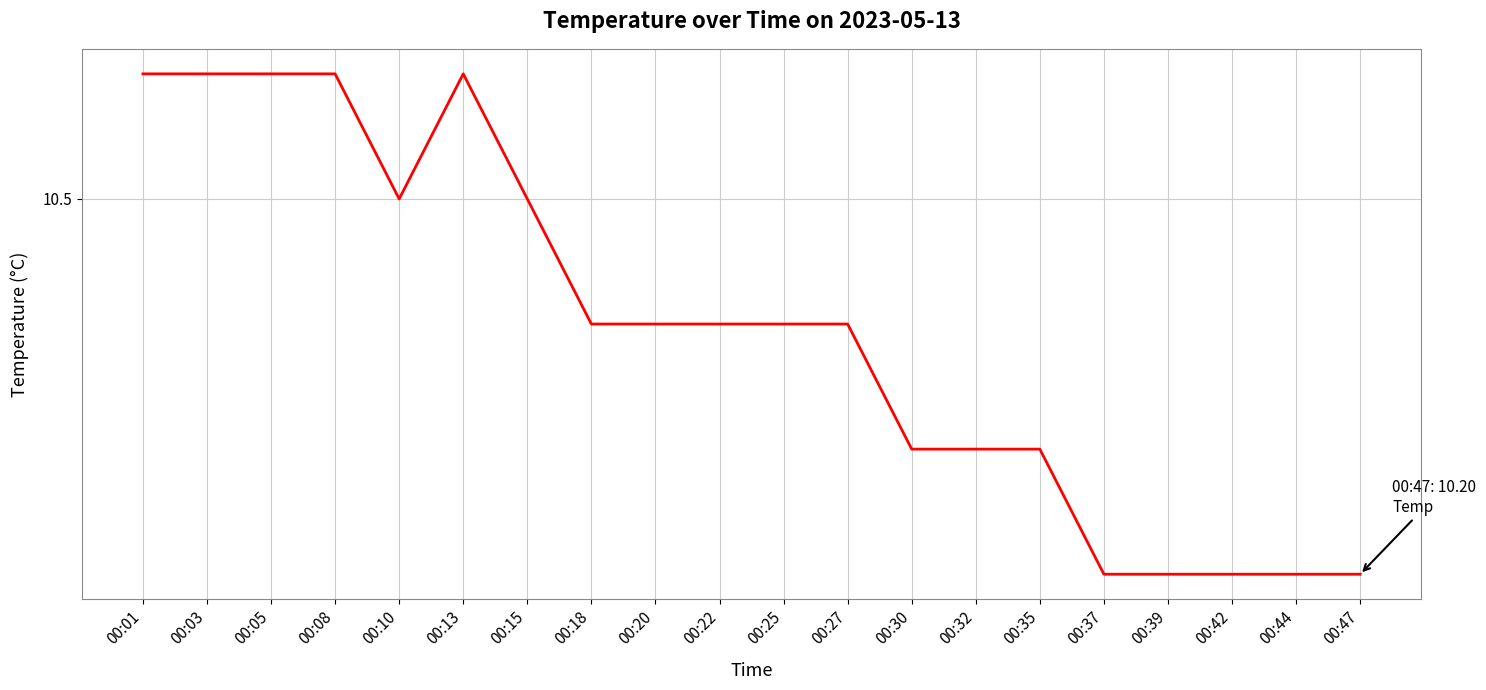

Does the chart have visible grid lines?

Yes